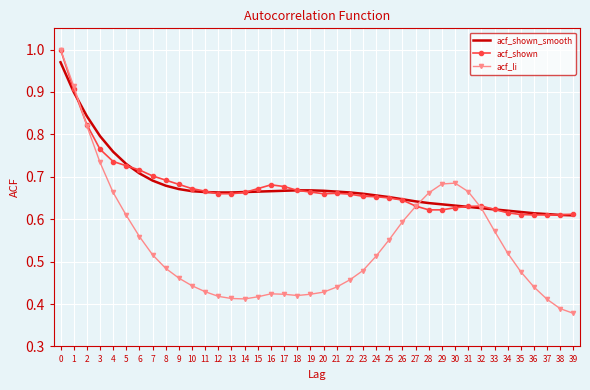

What is the difference between the highest and lowest values at 16?

0.3